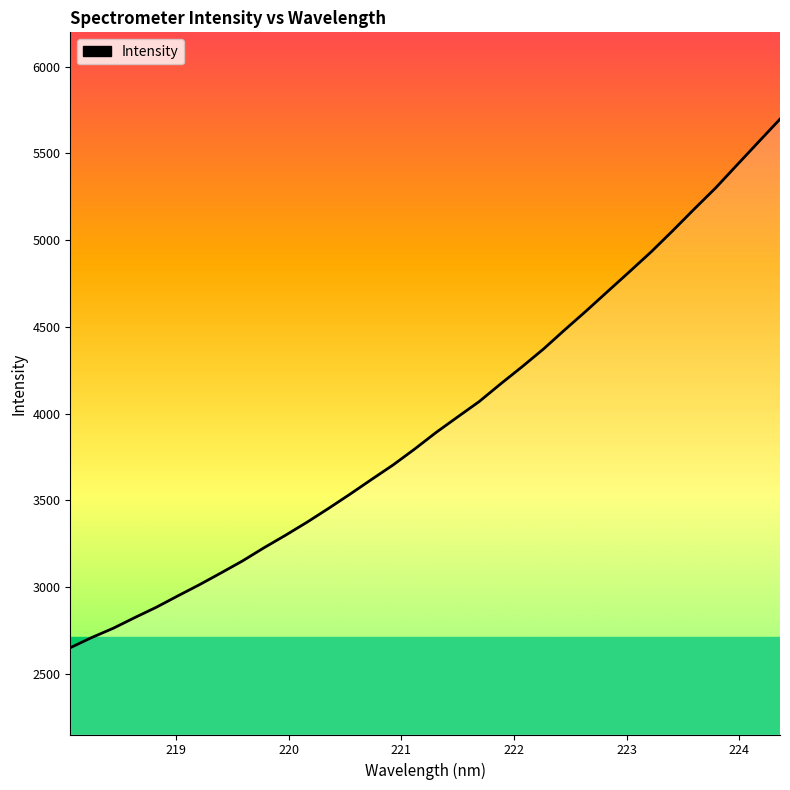

What is the greatest value displayed?

5697.0